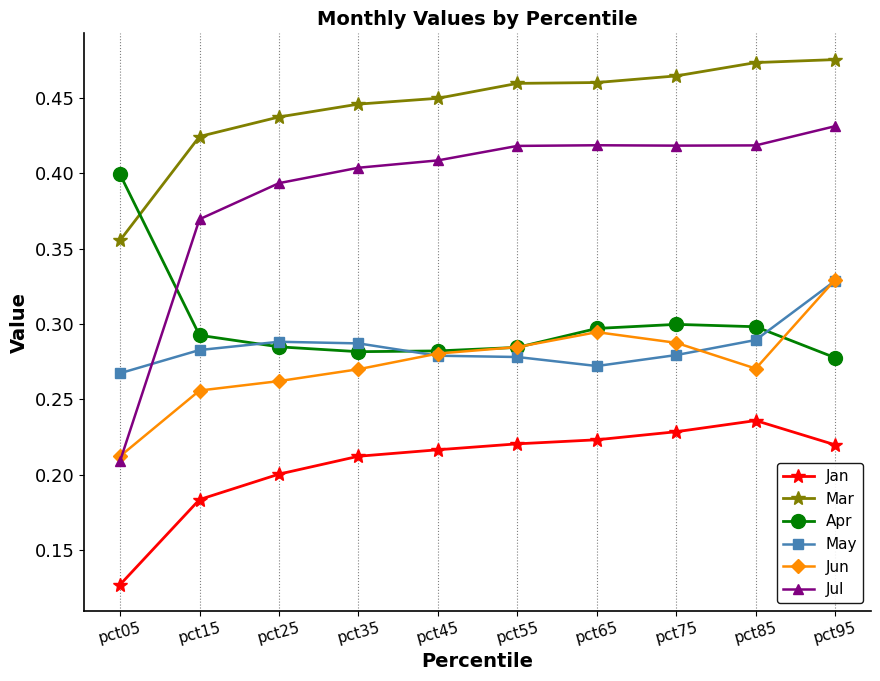

How many Mar values are between 0 and 1?

10